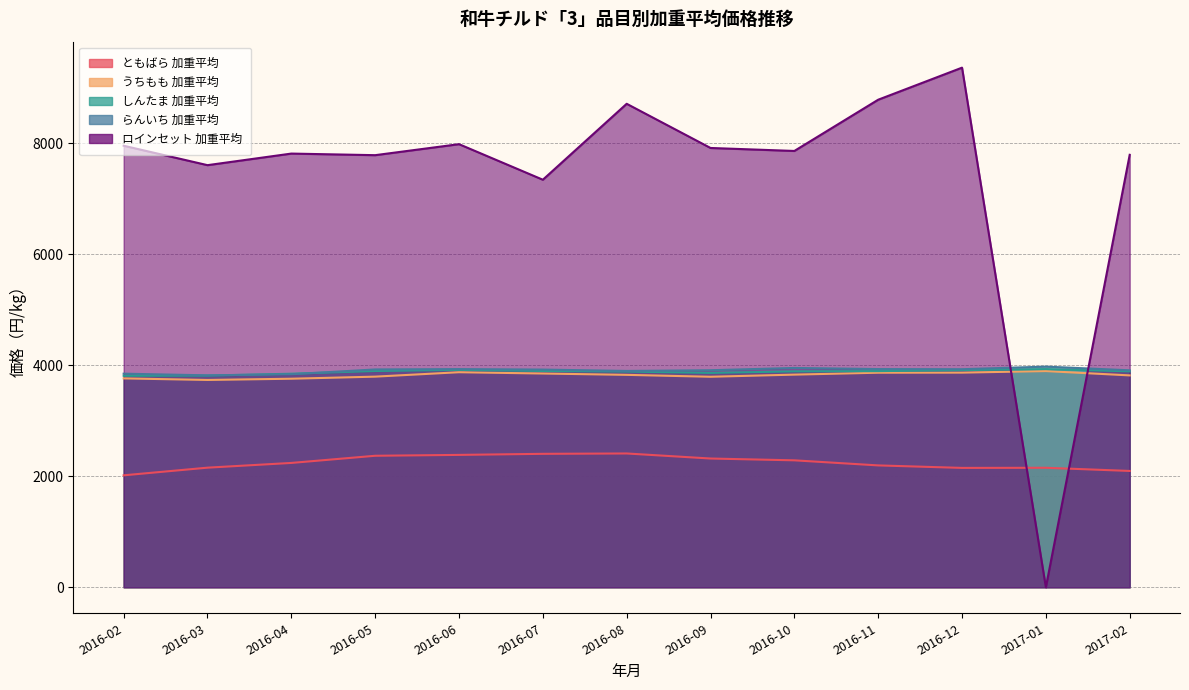

Reading left to right, what are all the values shown in this chart?

ともばら 加重平均: 2016-02=2017.7	2016-03=2155.6	2016-04=2240.9	2016-05=2370.0	2016-06=2385.7	2016-07=2404.9	2016-08=2411.3	2016-09=2320.4	2016-10=2287.8	2016-11=2196.2	2016-12=2151.4	2017-01=2153.6	2017-02=2096.5
うちもも 加重平均: 2016-02=3764.1	2016-03=3736.1	2016-04=3758.3	2016-05=3795.8	2016-06=3875.4	2016-07=3852.1	2016-08=3827.9	2016-09=3793.7	2016-10=3832.1	2016-11=3866.6	2016-12=3868.2	2017-01=3896.0	2017-02=3818.1
しんたま 加重平均: 2016-02=3811.3	2016-03=3814.3	2016-04=3848.5	2016-05=3897.3	2016-06=3917.2	2016-07=3897.8	2016-08=3887.0	2016-09=3863.3	2016-10=3890.9	2016-11=3895.1	2016-12=3913.3	2017-01=3931.8	2017-02=3891.1
らんいち 加重平均: 2016-02=3849.2	2016-03=3819.2	2016-04=3838.8	2016-05=3925.4	2016-06=3931.7	2016-07=3923.0	2016-08=3898.8	2016-09=3911.3	2016-10=3952.4	2016-11=3932.2	2016-12=3929.7	2017-01=3976.3	2017-02=3910.0
ロインセット 加重平均: 2016-02=7956.7	2016-03=7606.5	2016-04=7815.2	2016-05=7786.5	2016-06=7984.8	2016-07=7344.0	2016-08=8712.4	2016-09=7916.3	2016-10=7862.4	2016-11=8785.8	2016-12=9363.6	2017-01=0.0	2017-02=7793.1